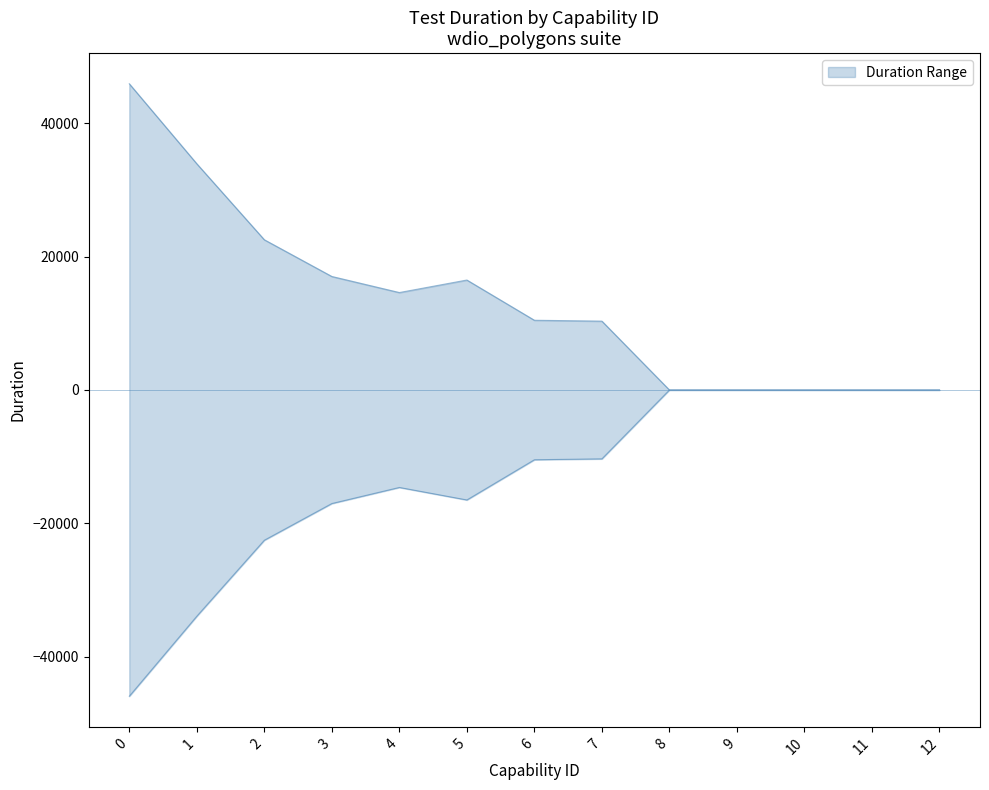

True or false: lower and upper intersect in this chart.

False